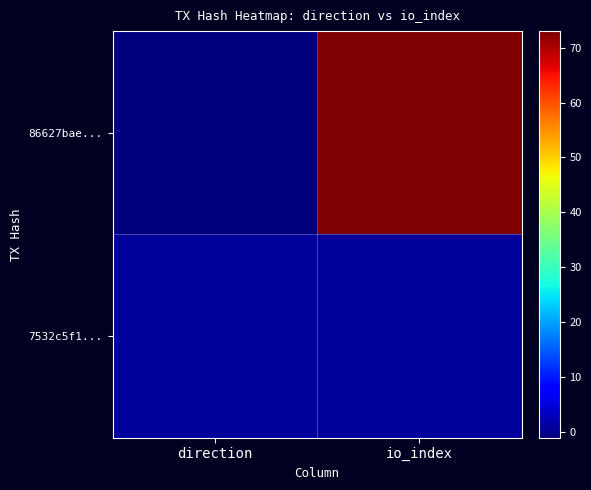

How many categories are shown in the chart?

2